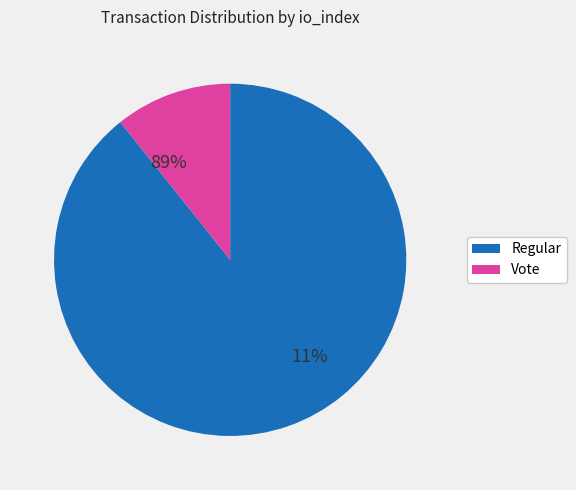

Which category has the smallest portion of the pie?

Vote (io_index=3)